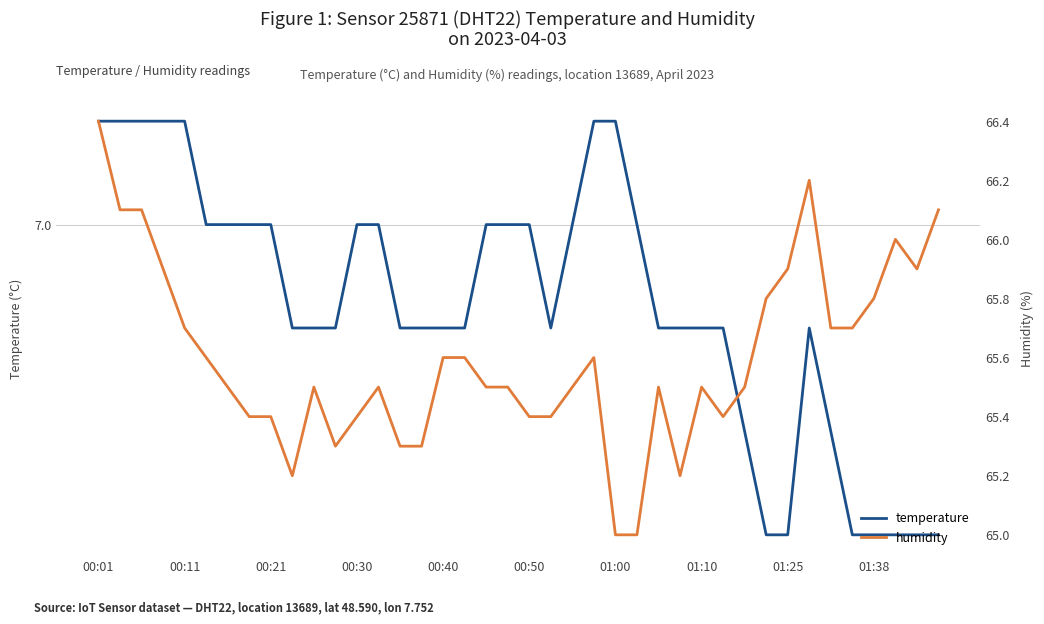

What position from the left is 37?

38